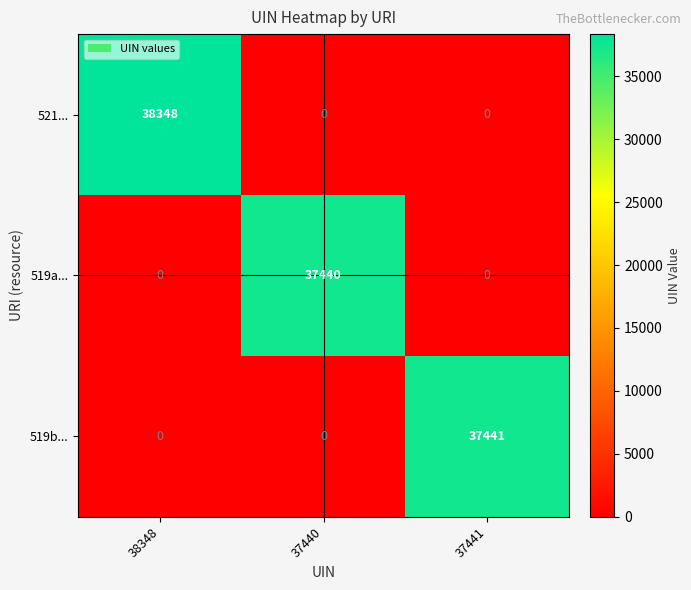

Is it true that 521... equals -25481 at 37441?

False